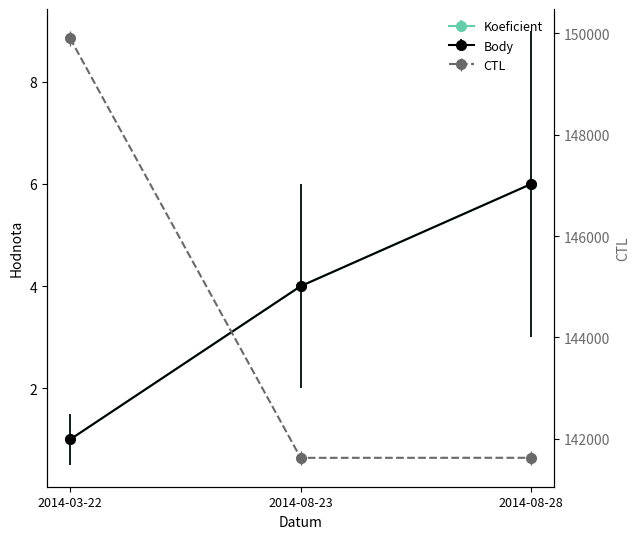

At 2014-08-28, list the series in order from largest to smallest.

CTL, Koeficient, Body